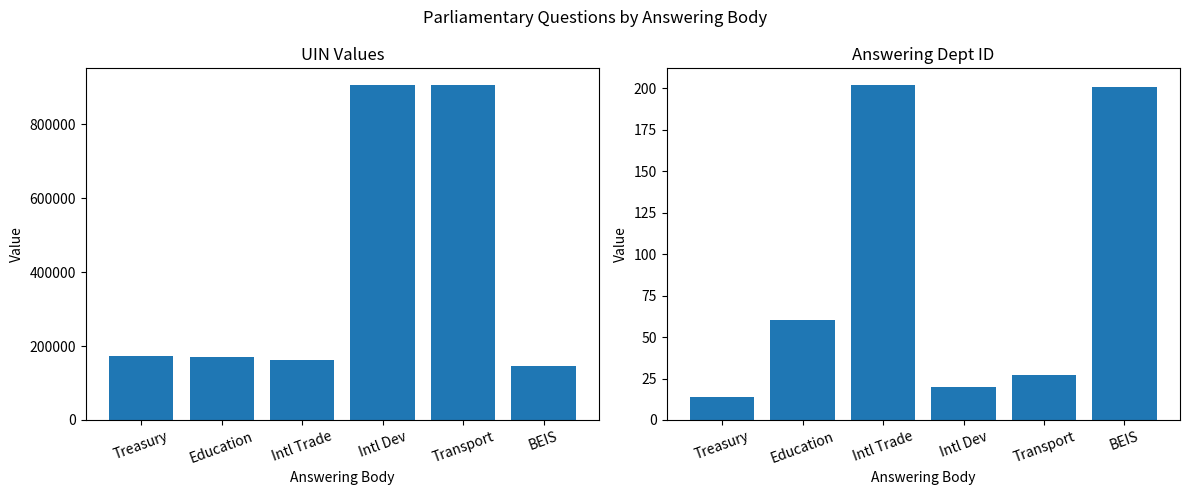

Which category has the highest value in the answering dept id series?

Intl Trade